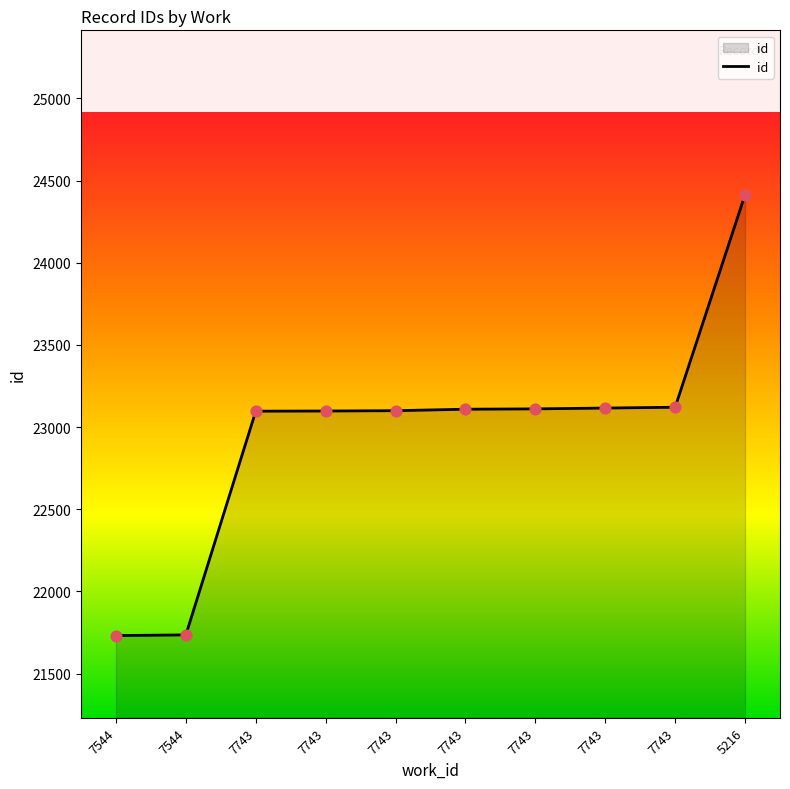

Does the chart have visible grid lines?

No